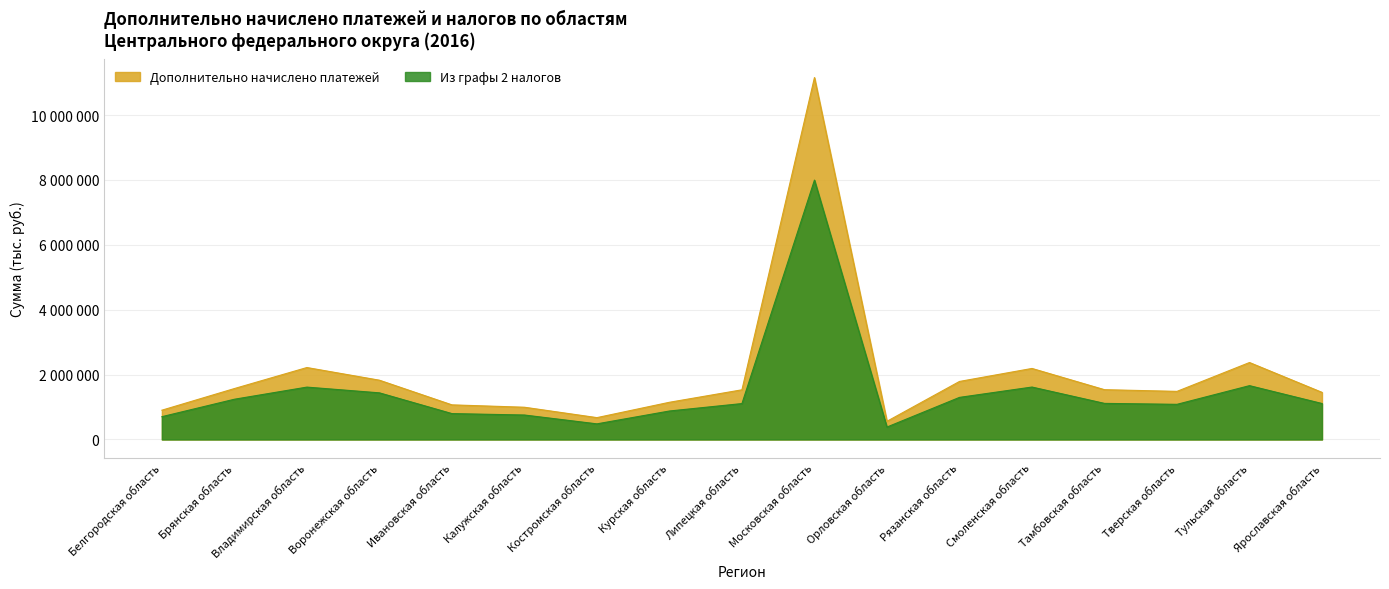

Between Курская область and Ярославская область, which series saw the biggest shift?

Дополнительно начислено платежей